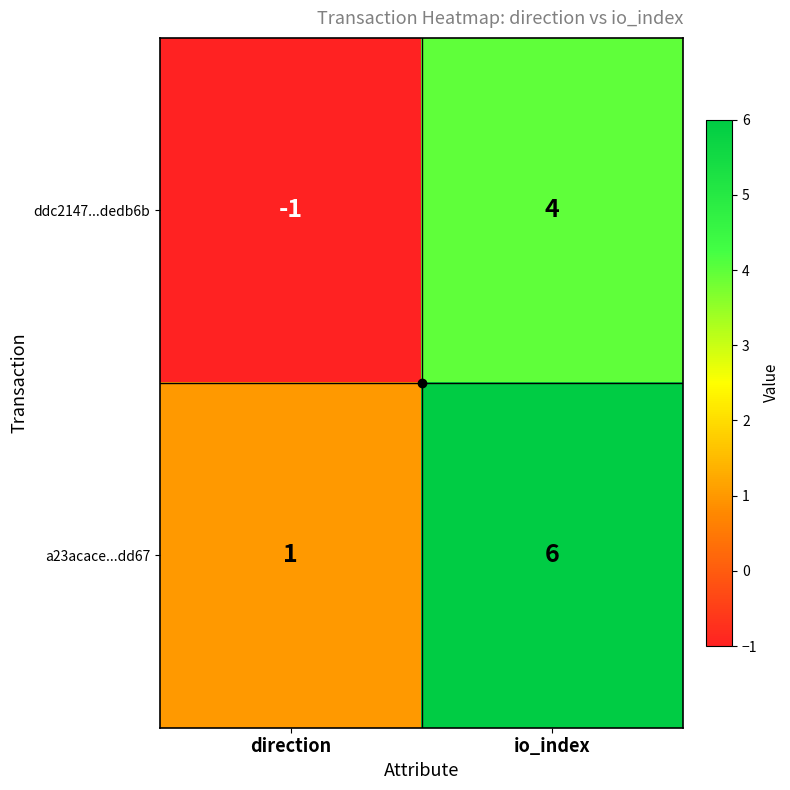

True or false: a23acace...dd67 has a value of 1 at direction.

True